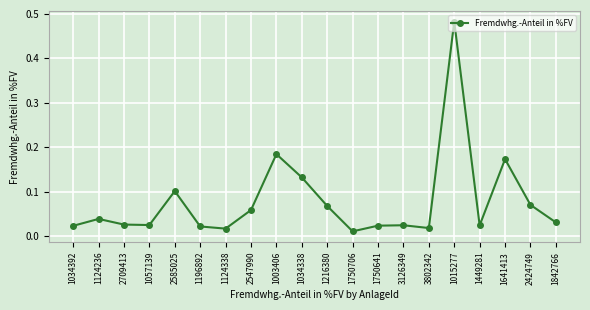

What is the sum of all values?

1.5